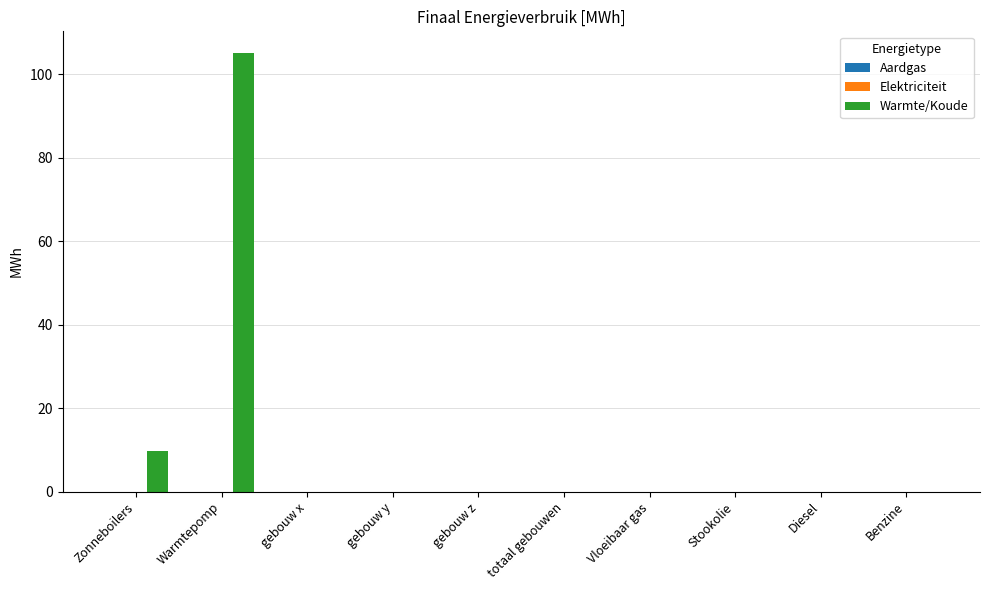

What is the maximum value shown in the chart?

105.1